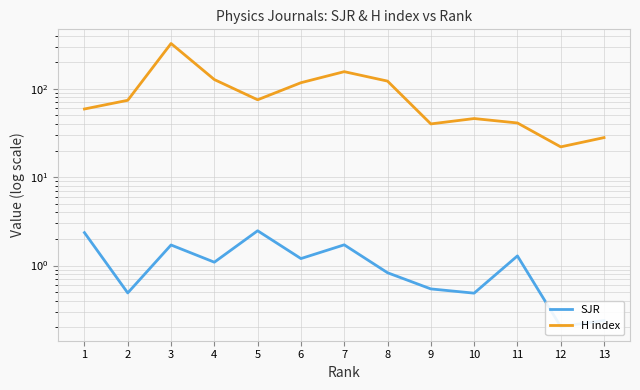

The value of H index at 13 is 40.7. True or false?

False